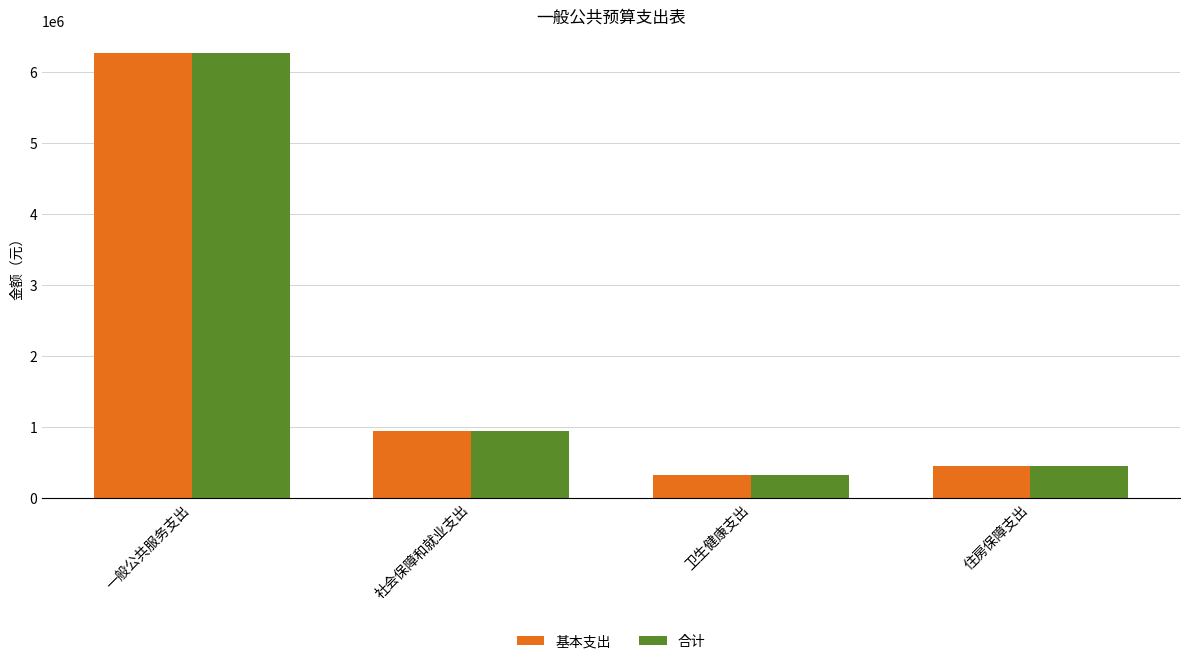

The value of 合计 at 一般公共服务支出 is 6268027.5. True or false?

True